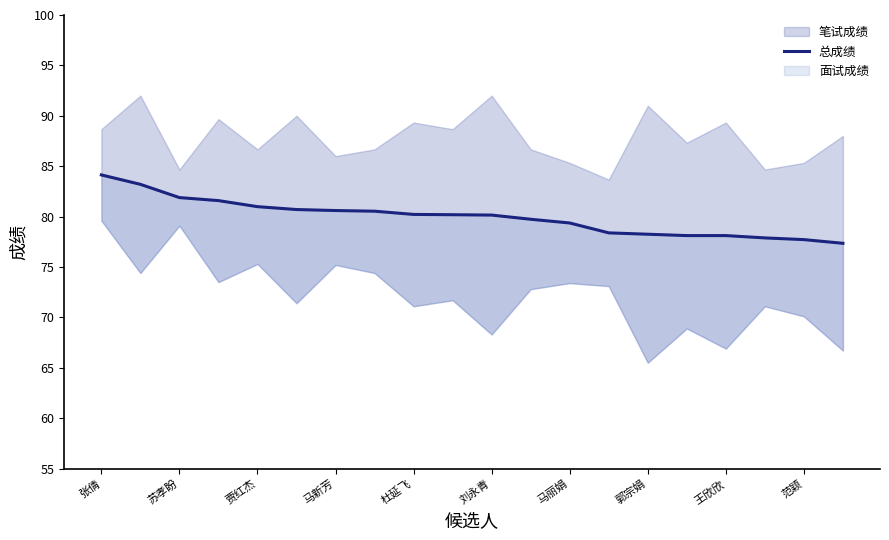

What is the ratio of the value at 15 to the value at 17?

1.0